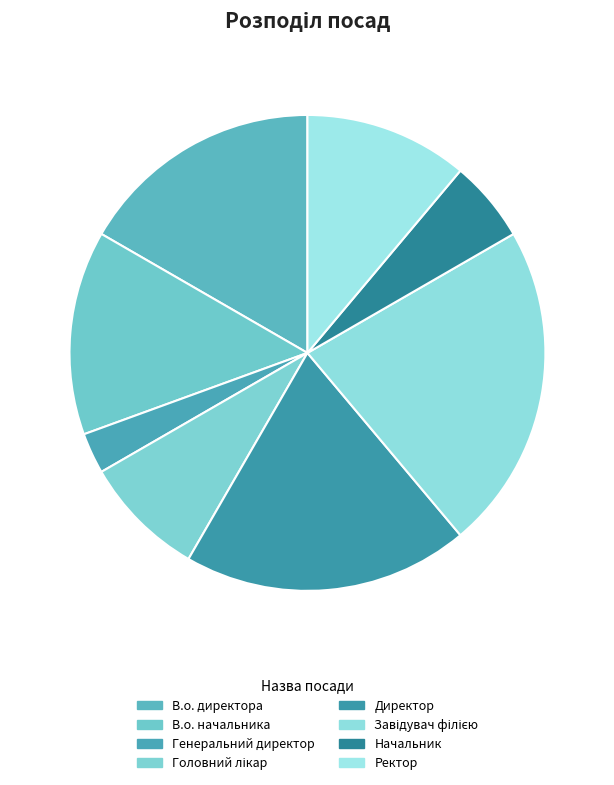

Do В.о. начальника and Завідувач філією together represent more than half of the pie?

No